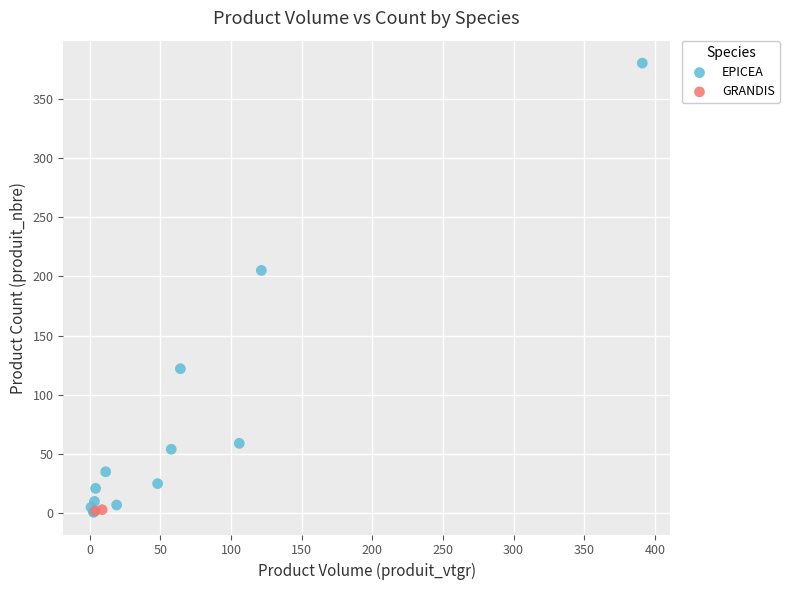

What are all the series names shown in the legend?

EPICEA, GRANDIS